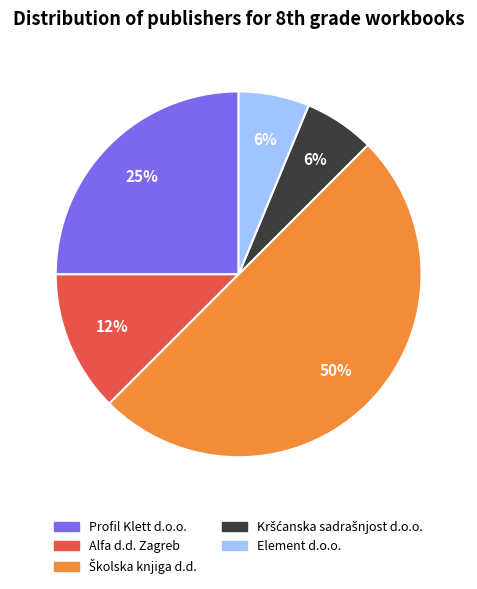

To the nearest percent, what percentage of the pie is Profil Klett d.o.o.?

25%